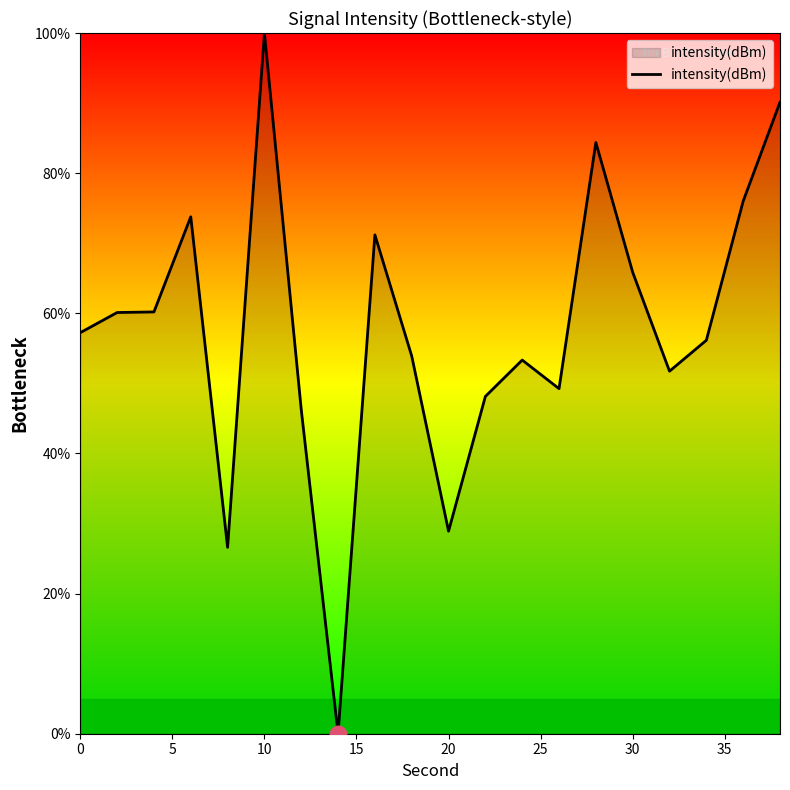

What is the difference between the maximum and minimum values?

100.0